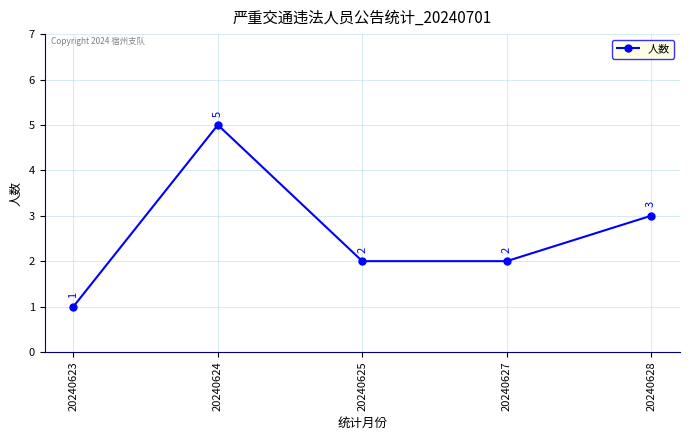

What is the value of the 2nd point from the left?

5